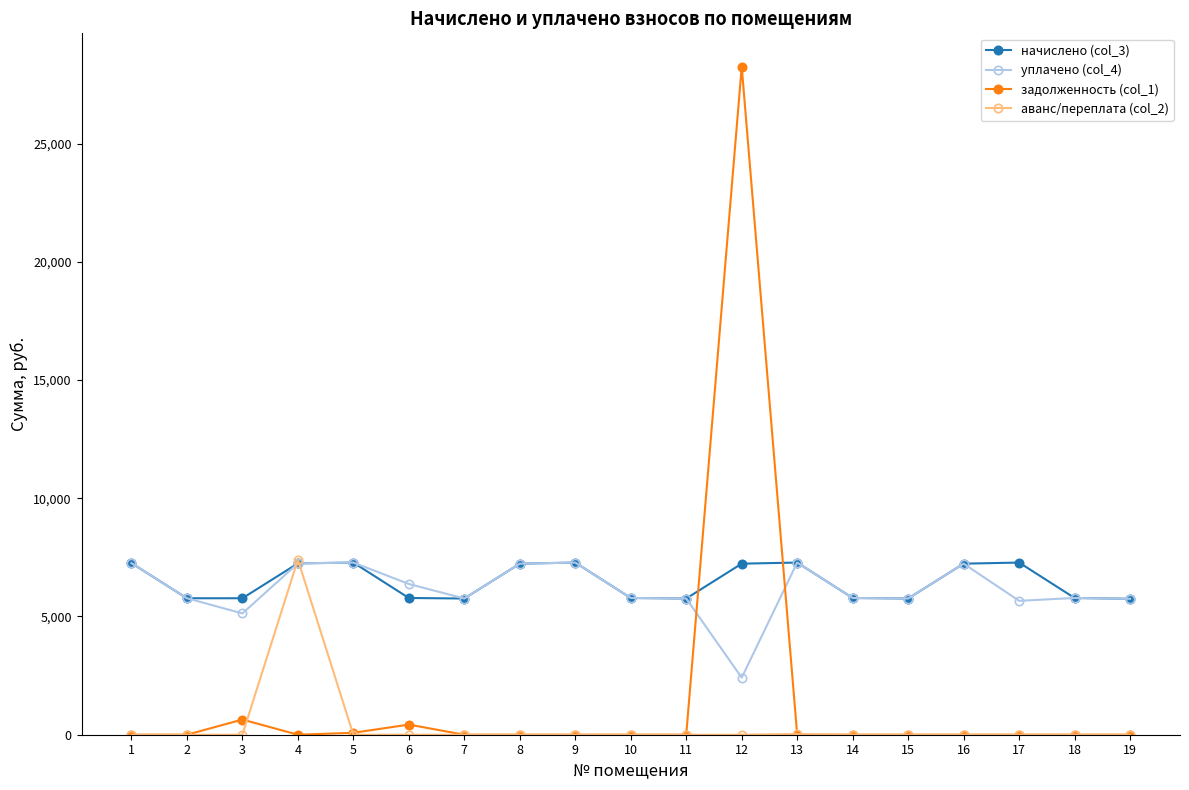

Is the value of аванс/переплата (col_2) at 3 greater than the value of уплачено (col_4) at 11?

No